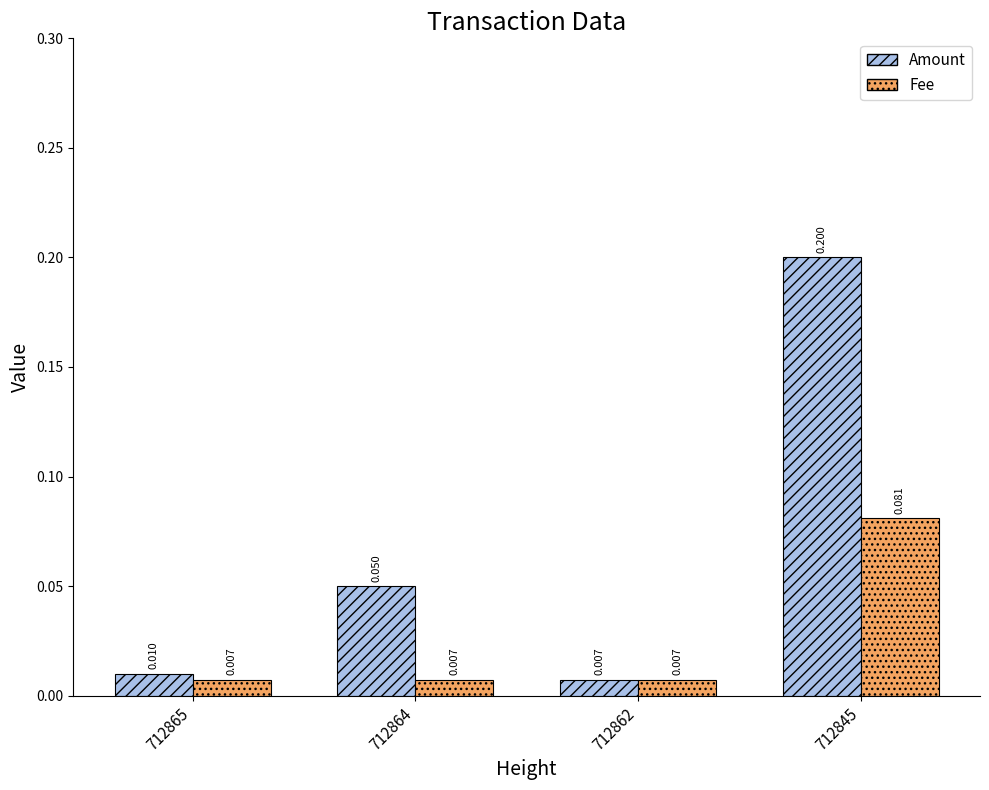

List the series in order of their peak value, lowest first.

Fee, Amount